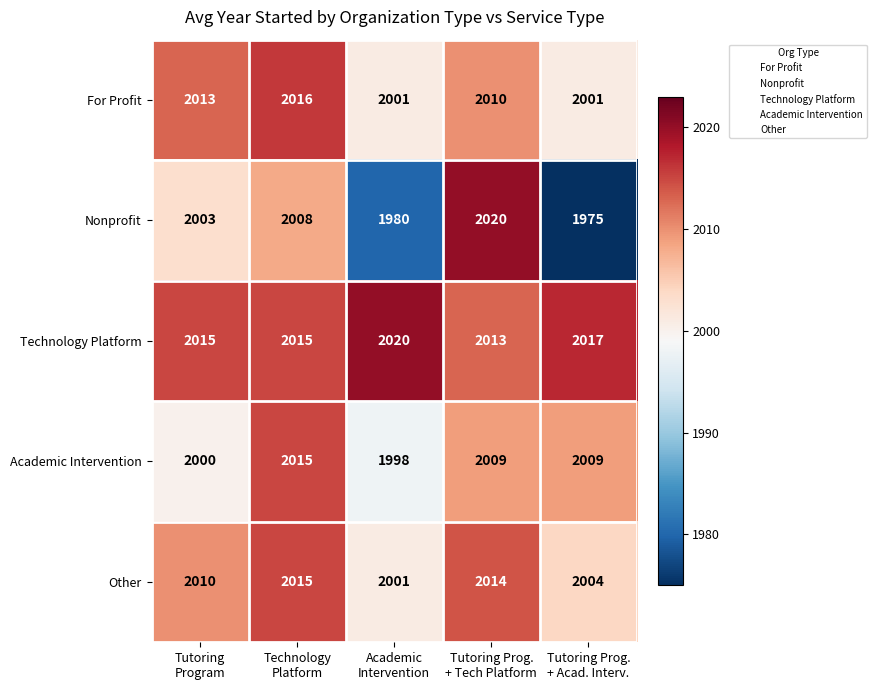

How many For Profit values are between 2001 and 2013?

4